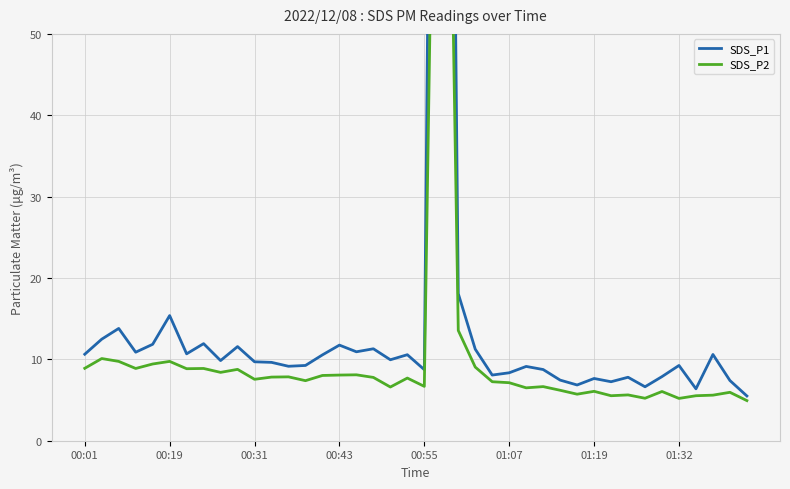

True or false: SDS_P1 and SDS_P2 intersect in this chart.

False